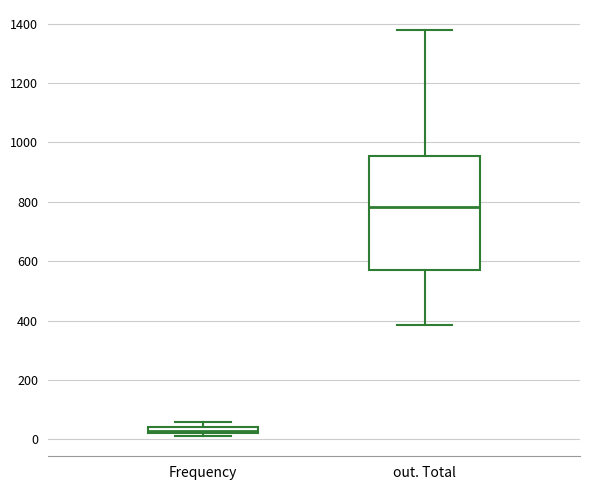

Where is the upper edge of the box for Frequency on the y-axis? The values are not printed on the chart, so give them approximately, as read against the axis.

40